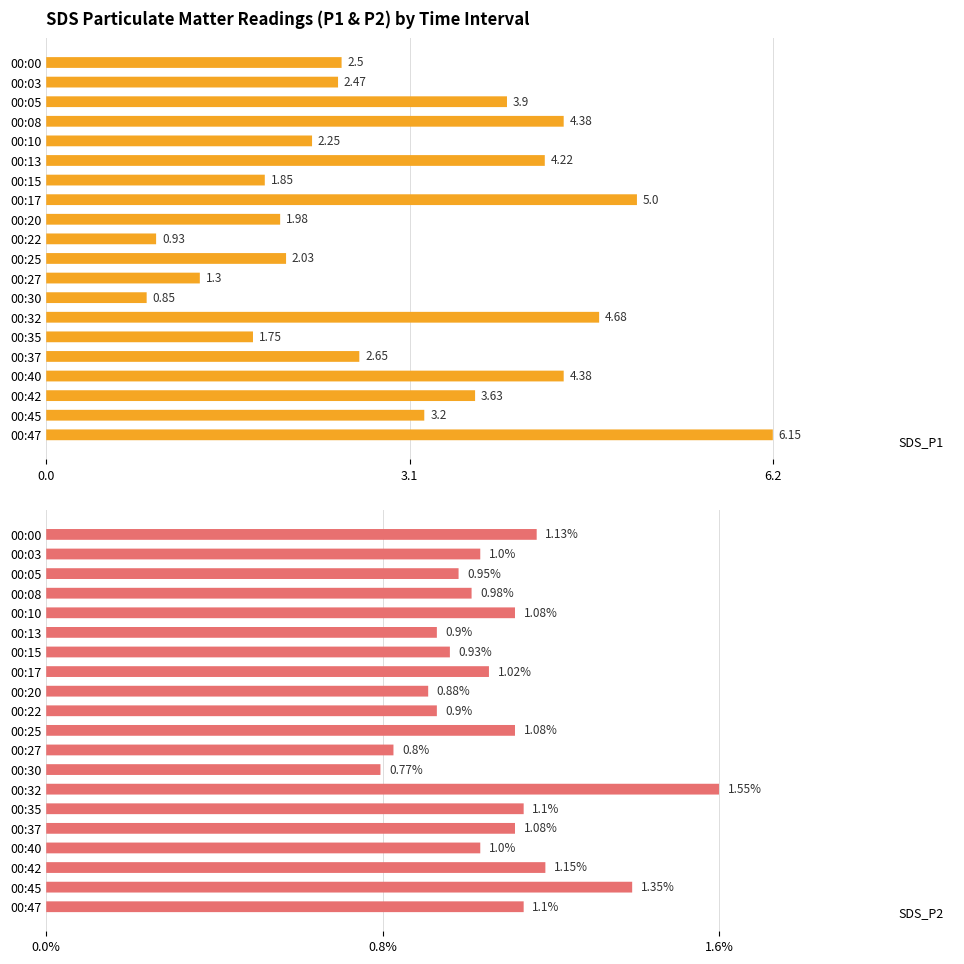

What is the average value of the SDS_P2 series?

1.0